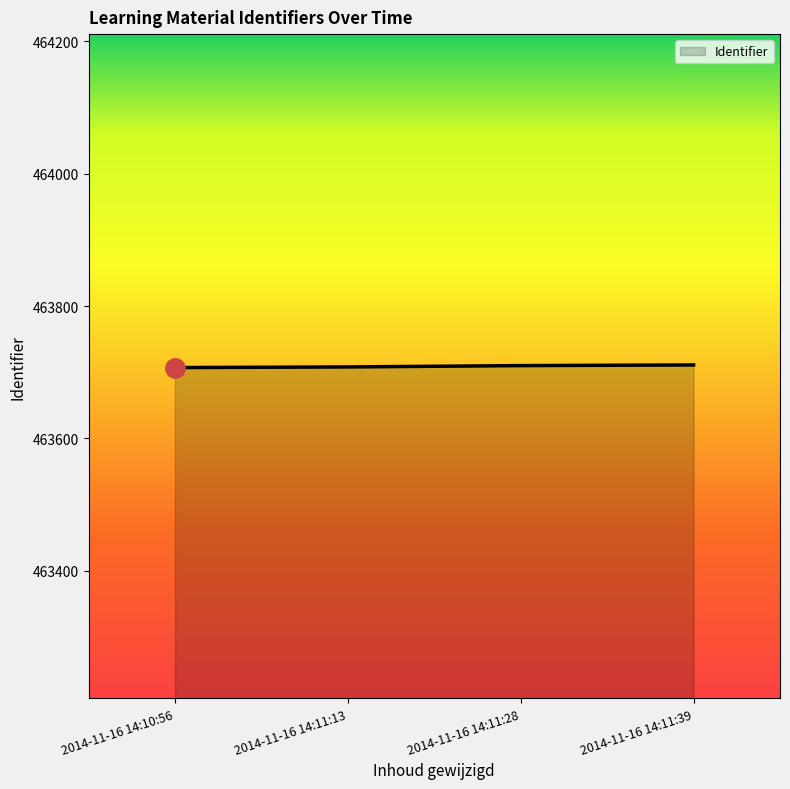

What position from the left is 2014-11-16 14:10:56?

1